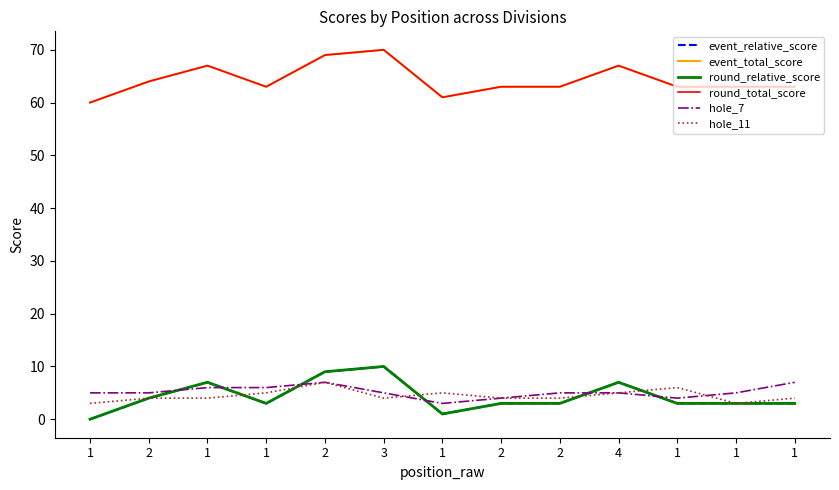

What is the label of the 10th point from the right?

1